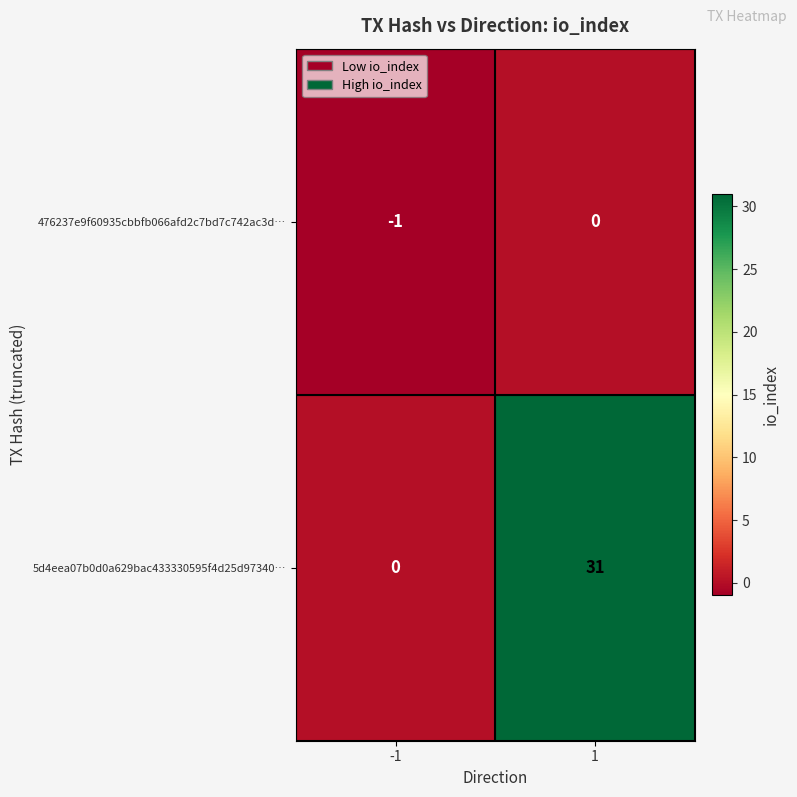

At -1, list the series in order from smallest to largest.

476237e9f60935cbbfb066afd2c7bd7c742ac3d…, 5d4eea07b0d0a629bac433330595f4d25d97340…